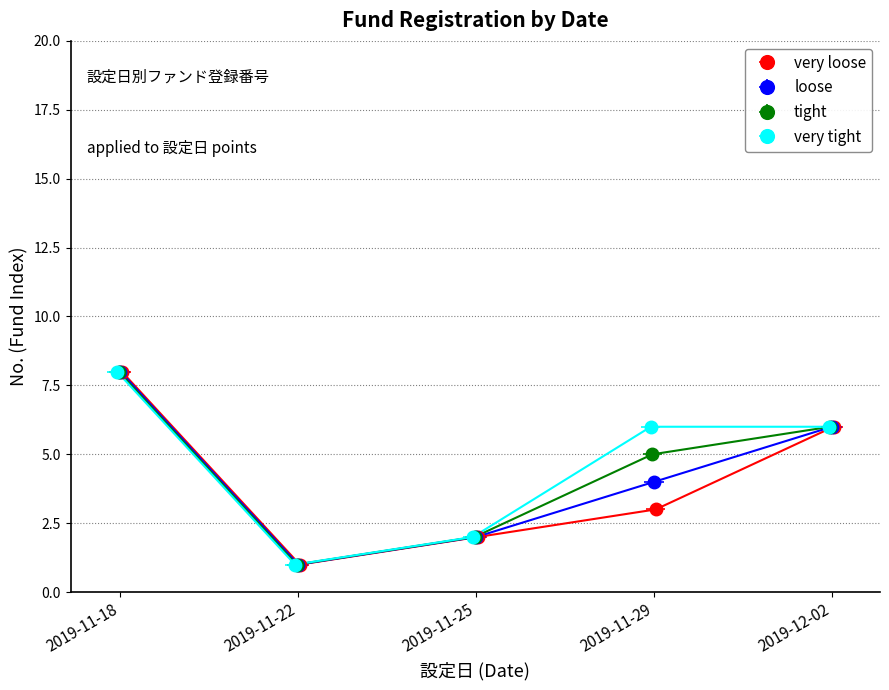

Read the very loose value at 2019-12-02.

6